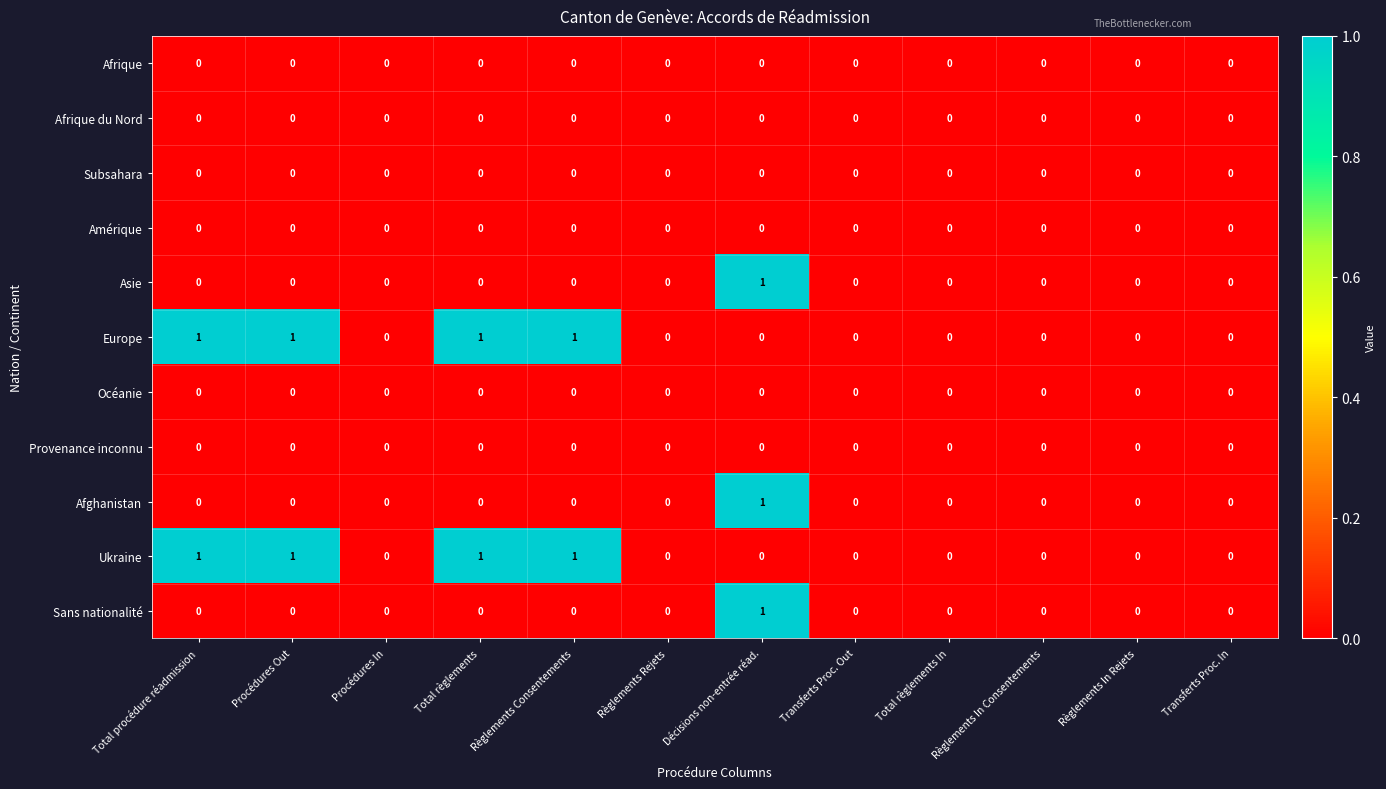

The Afghanistan series shows 0 at Règlements In Rejets. True or false?

True